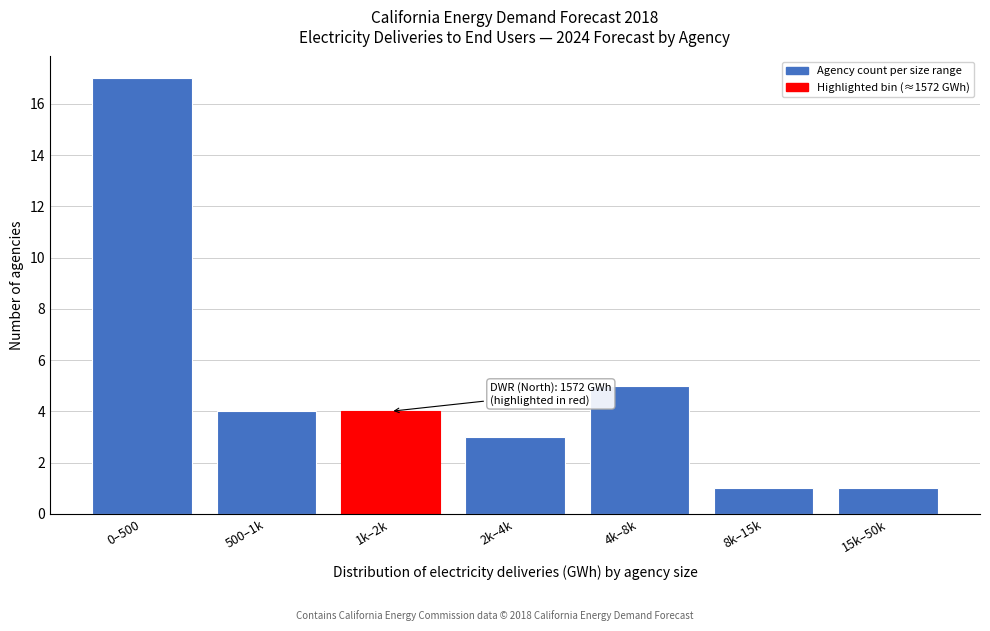

Reading right to left, list all the values displayed in this chart.

15k–50k=1	8k–15k=1	4k–8k=5	2k–4k=3	1k–2k=4	500–1k=4	0–500=17